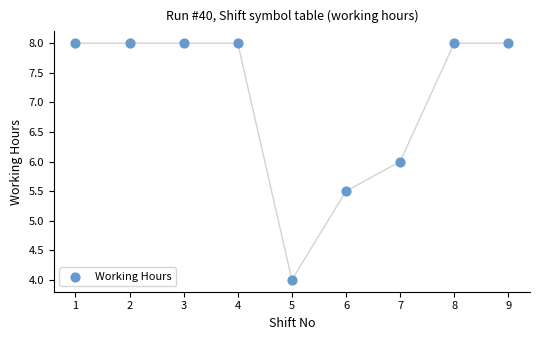

What is the range of X values (max minus min)?

8.0